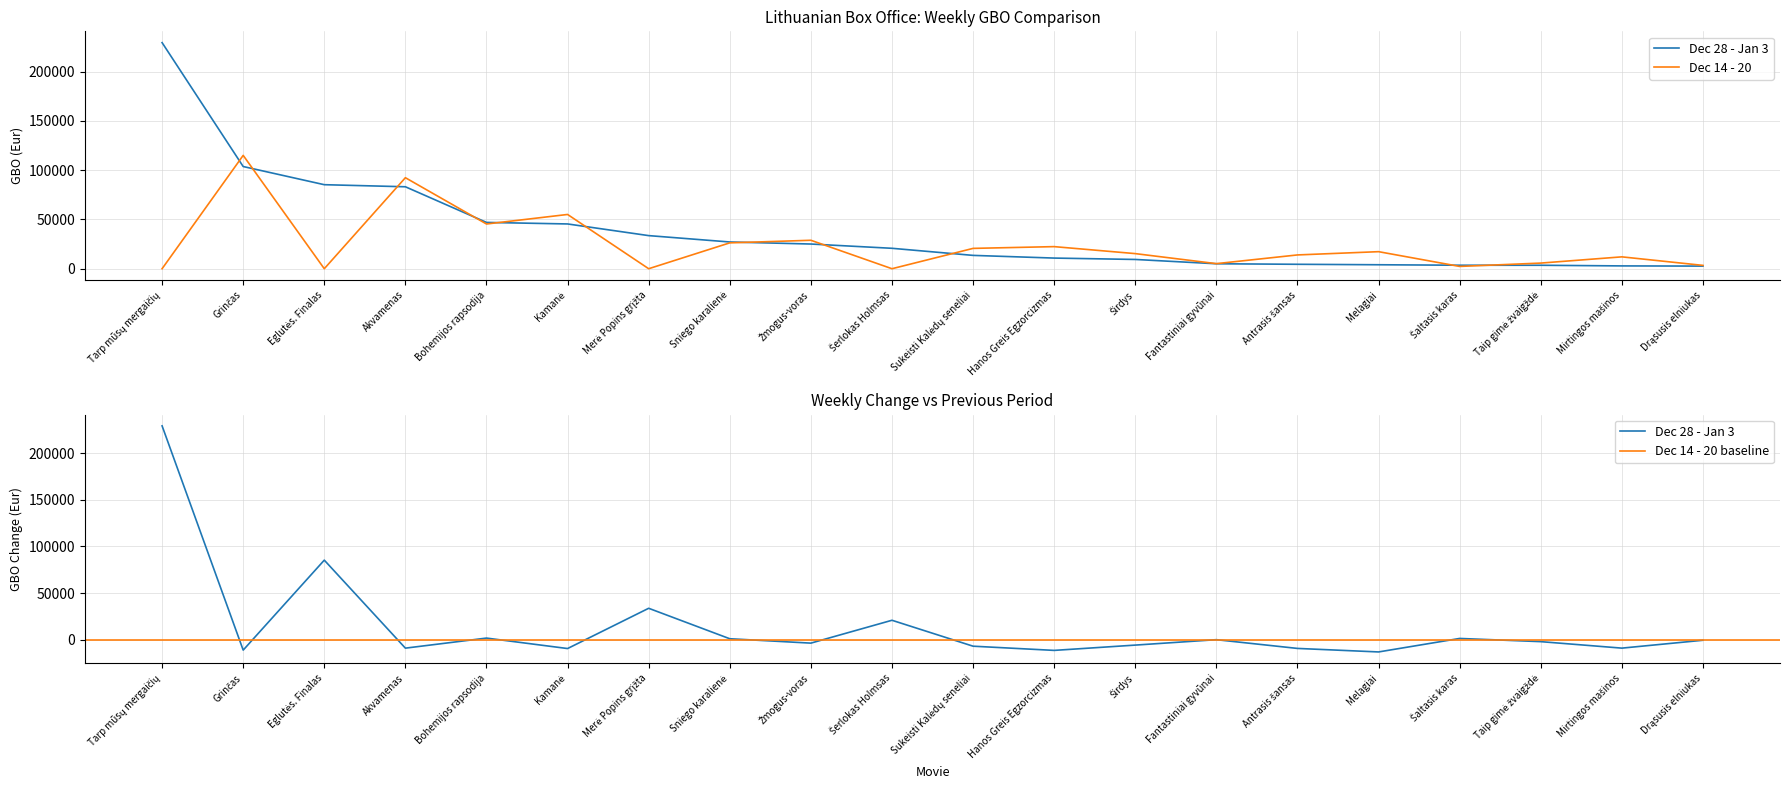

Is this an area chart (filled region under the line)?

No